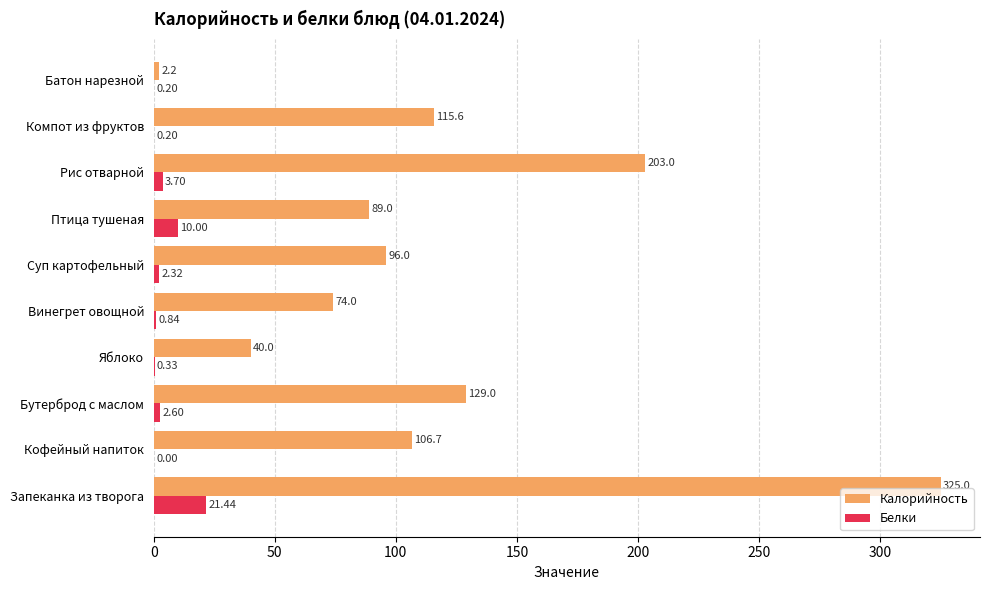

Which category has the highest value in the Калорийность series?

Запеканка из творога